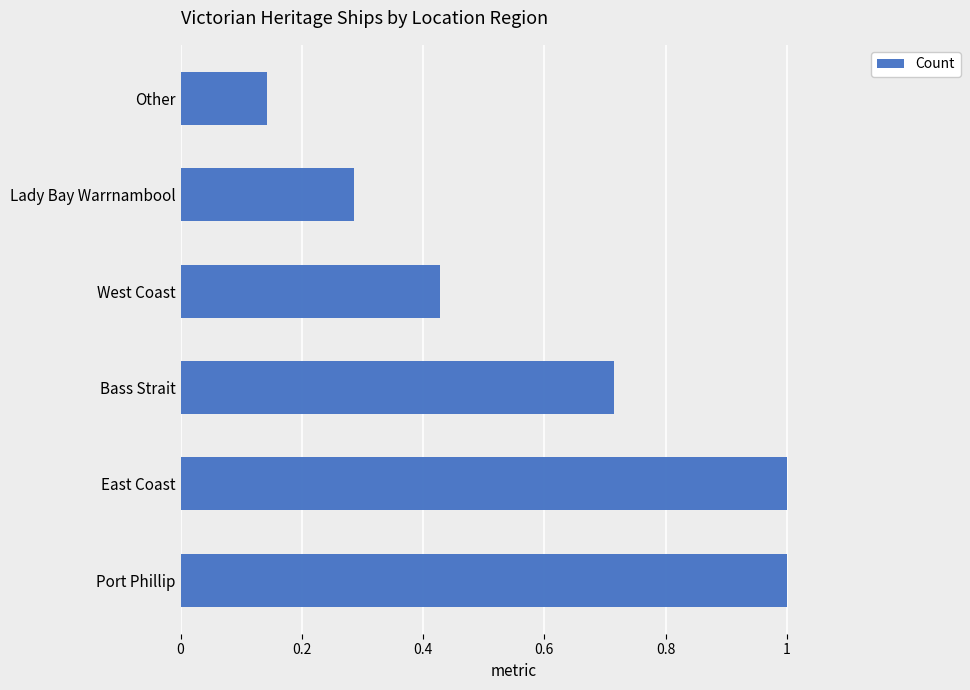

What is the difference between the maximum and minimum values?

0.9